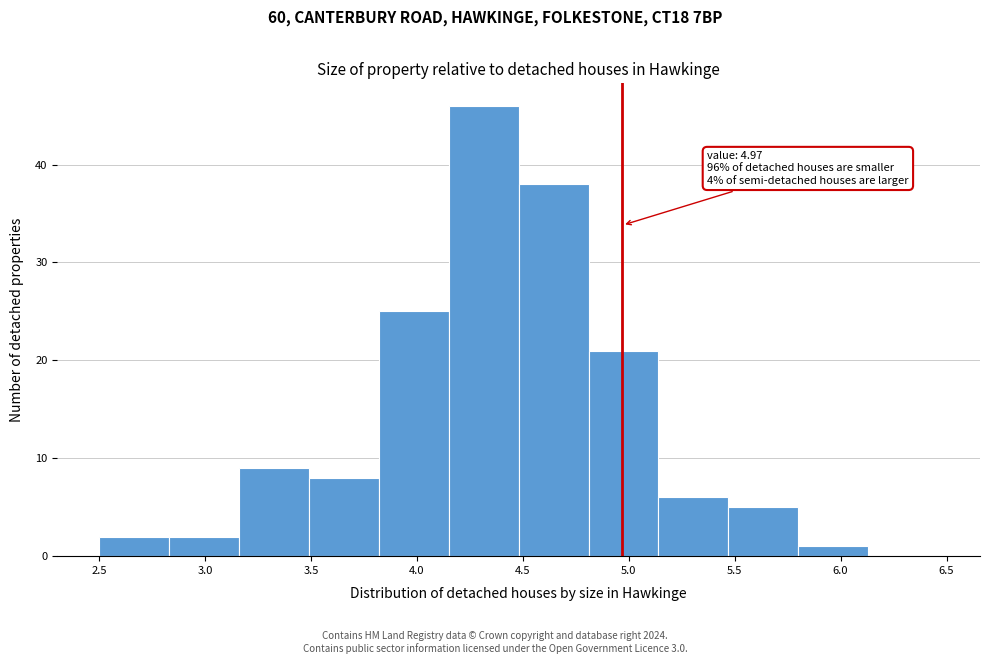

Over which range of the x-axis is the bar tallest?

4.15 to 4.48